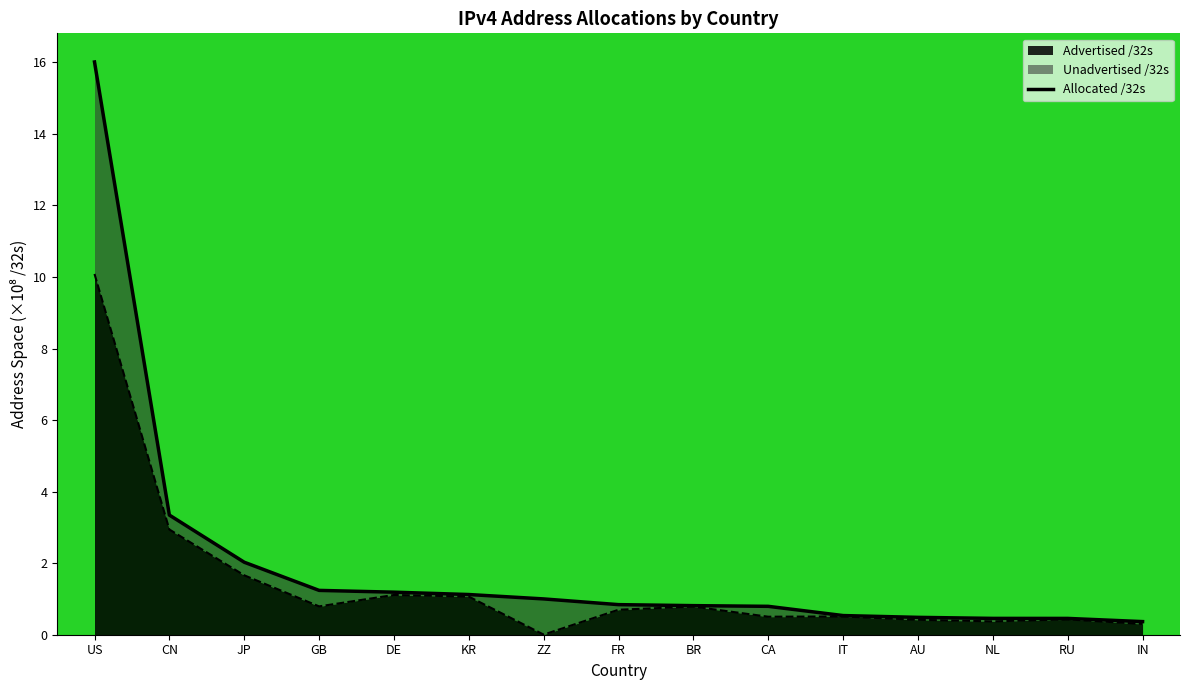

What is the value of the Advertised /32s point at the 11th from the left?

0.5